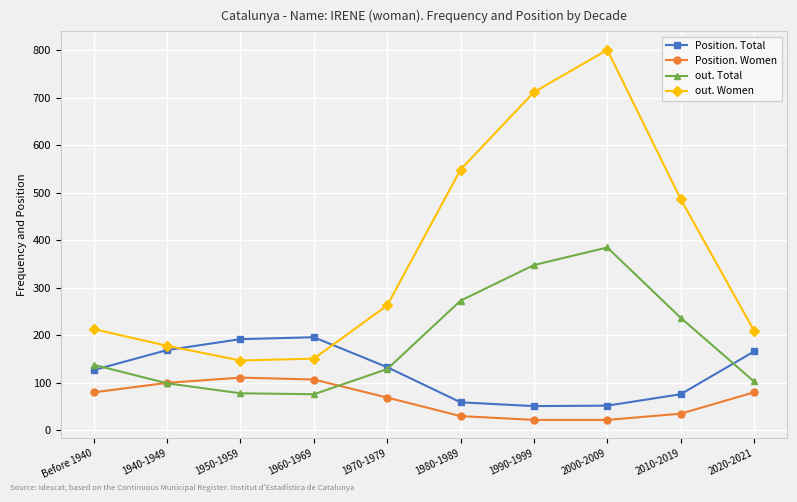

What is the difference between the highest and lowest values at 1940-1949?

79